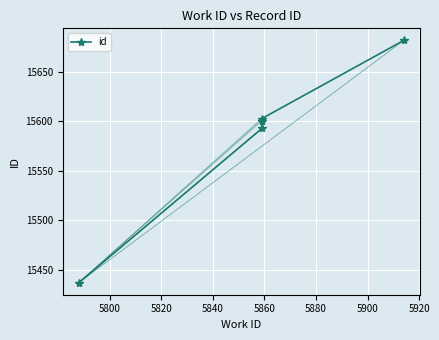

What is the value of the 1st point from the left?

15437